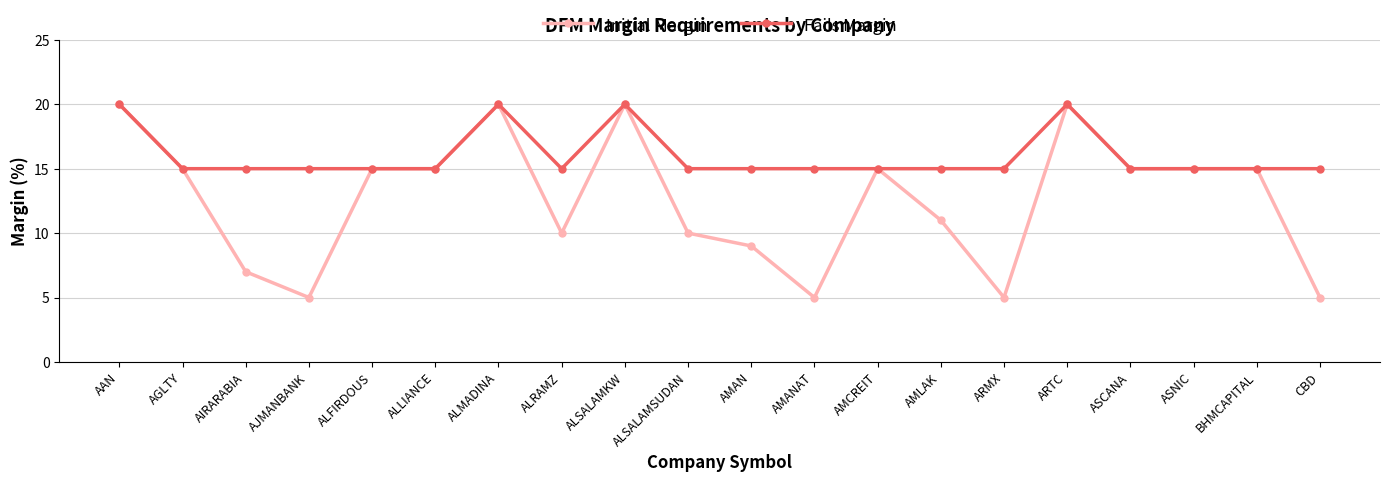

What is the total value across all series at ALMADINA?

40